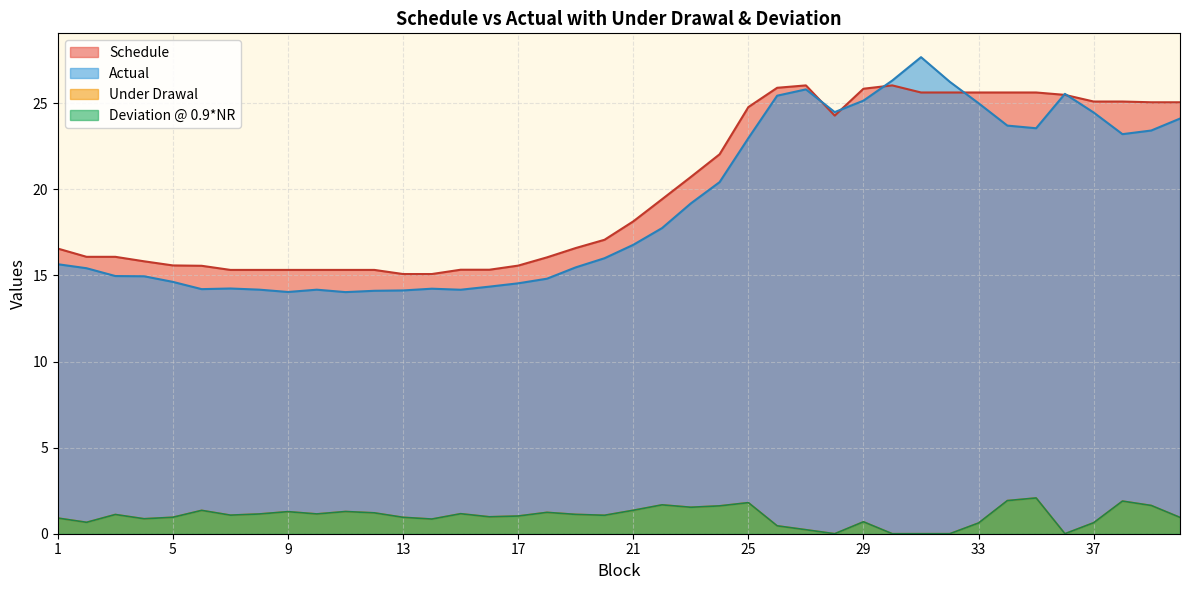

Which series changed the most between 17 and 24?

Schedule